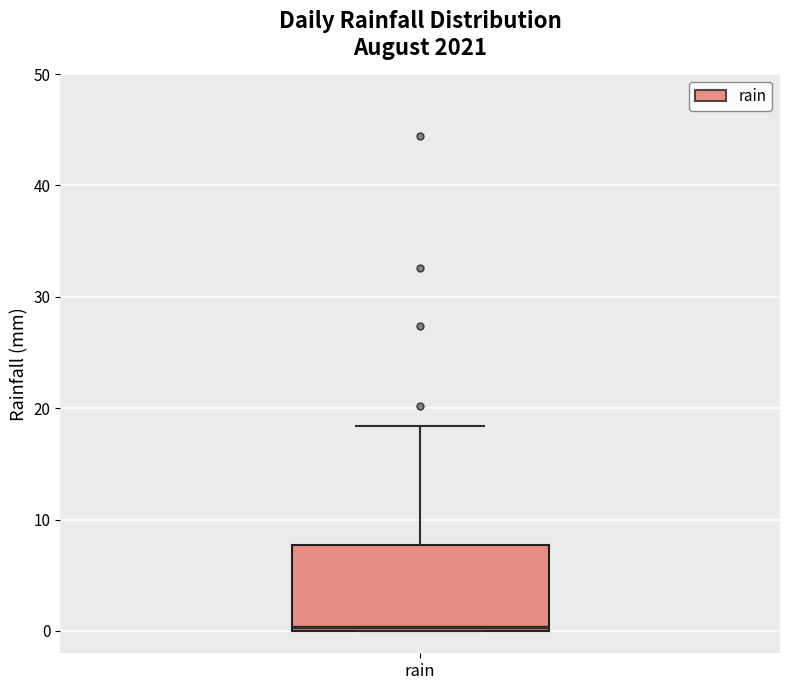

Where is the lower edge of the box for rain on the y-axis? The values are not printed on the chart, so give them approximately, as read against the axis.

0